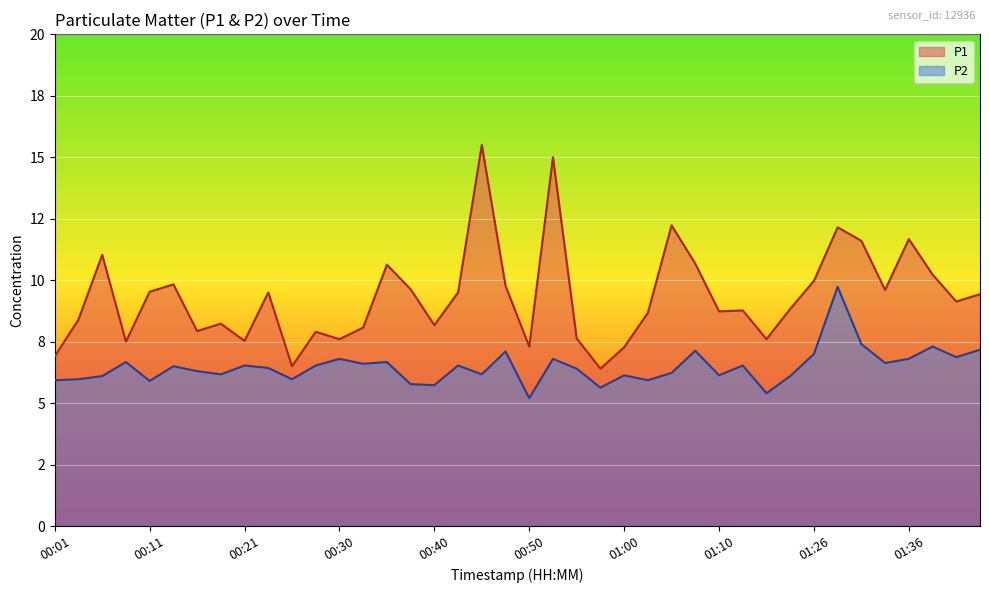

What is the average value of the P2 series?

6.5